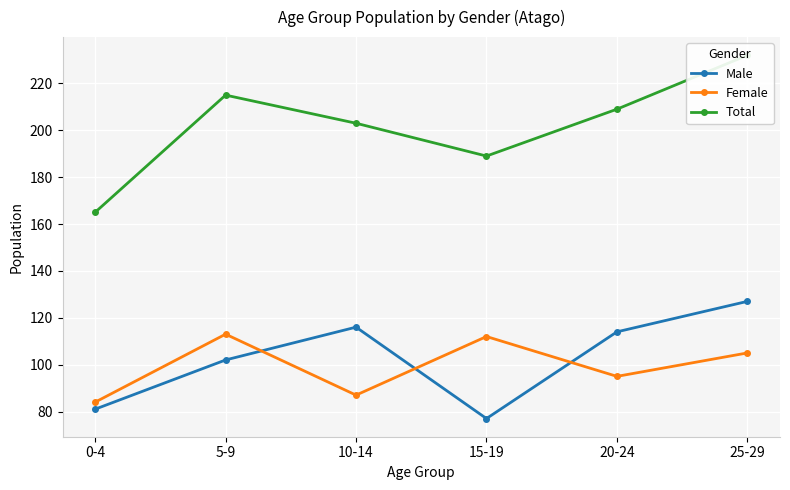

What is the difference between the highest and lowest values at 10-14?

116